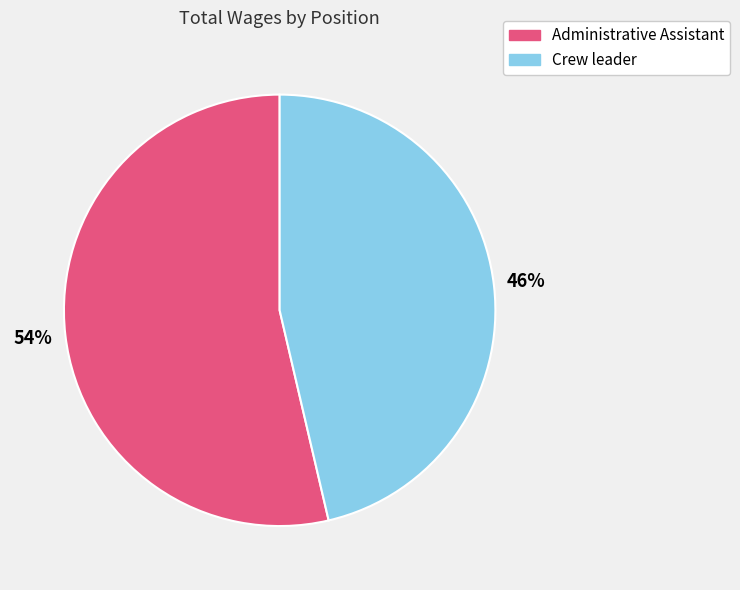

Is it true that Crew leader is 52% of the pie?

False